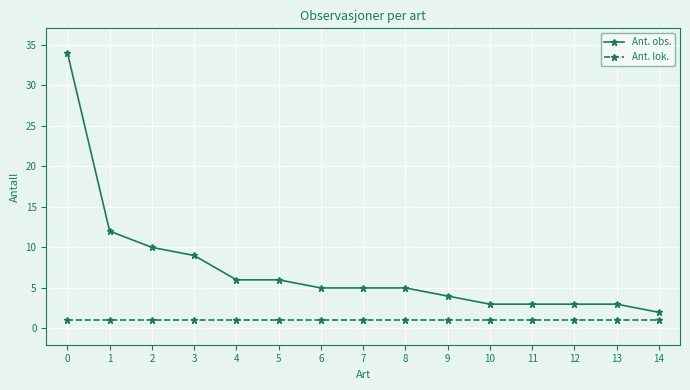

Does the chart have visible grid lines?

Yes